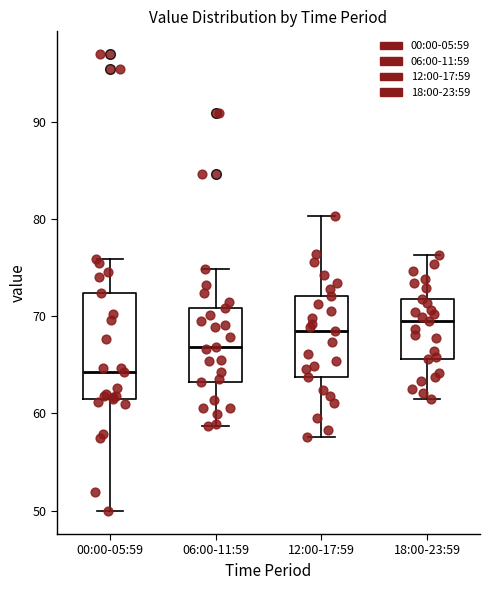

Which box's median line is the highest?

18:00-23:59